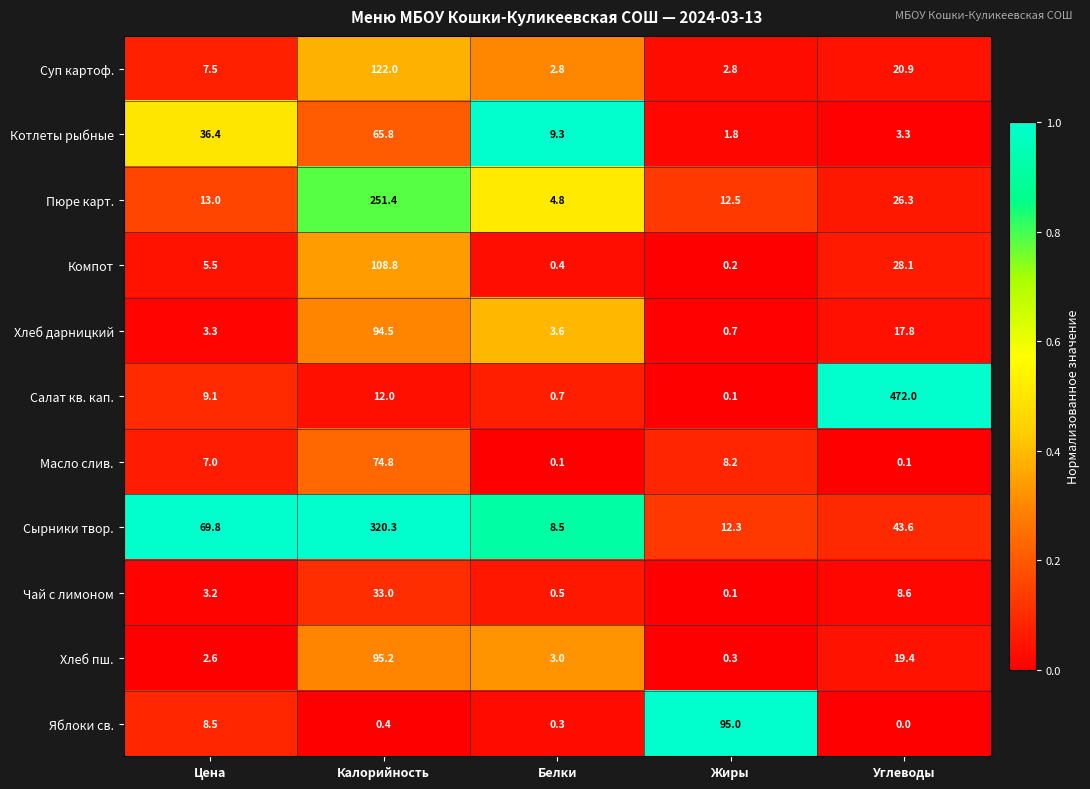

What is the total value across all series at Цена?

165.9